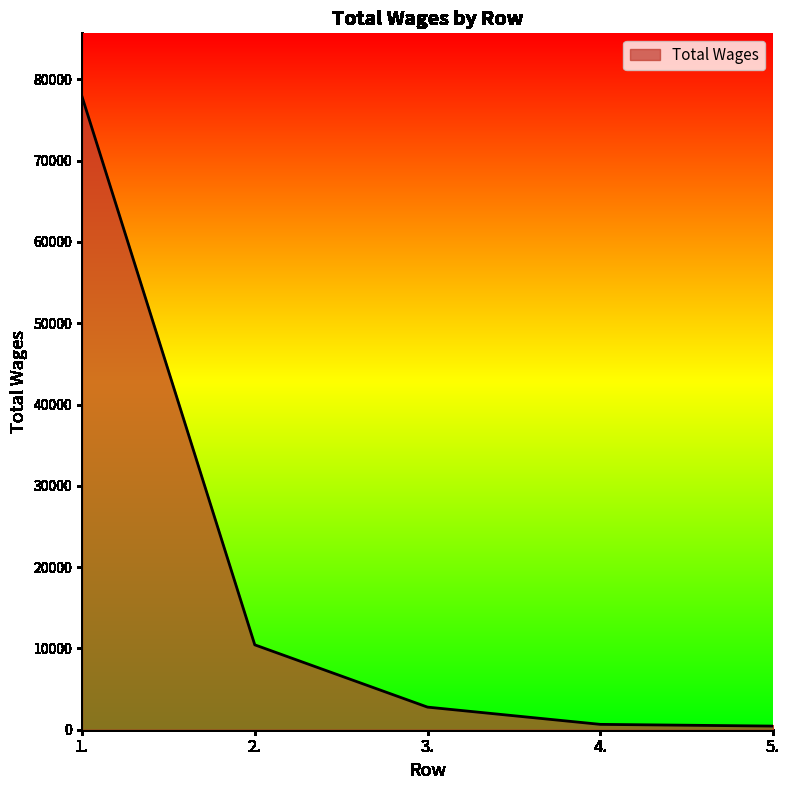

How many values are below 2781?

2